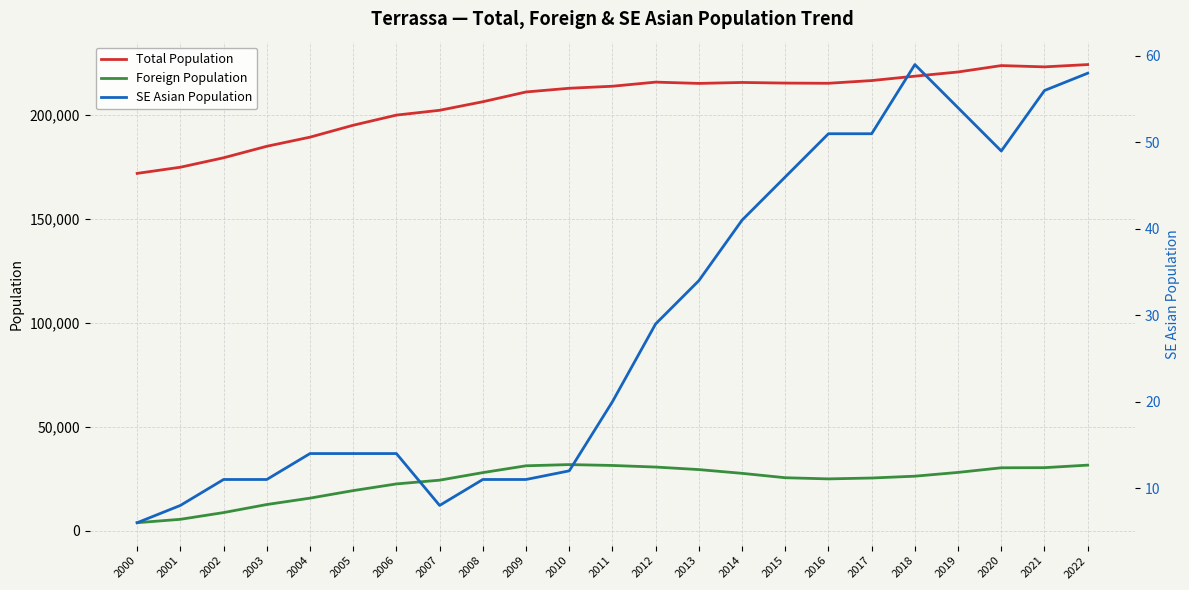

Does the chart have visible grid lines?

Yes